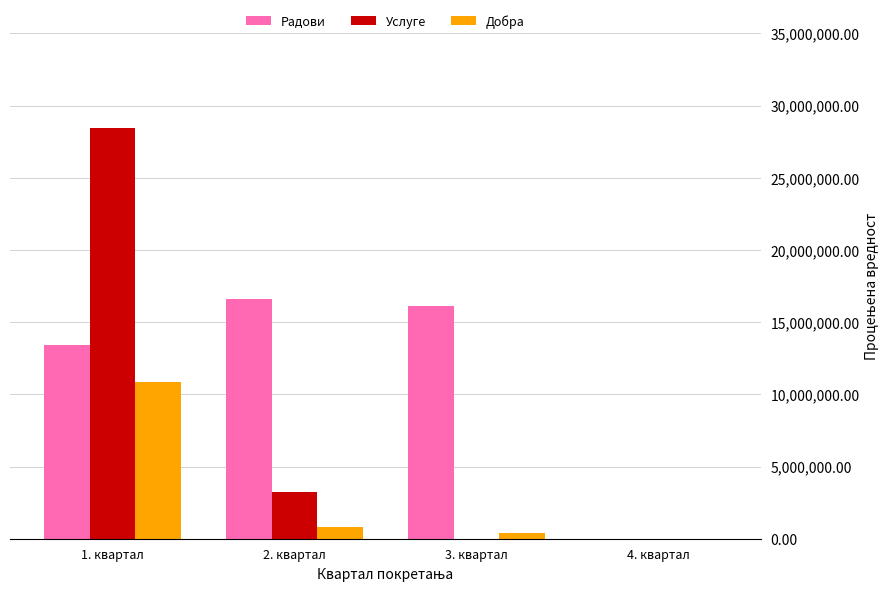

At which category is the sum across all series the highest?

1. квартал